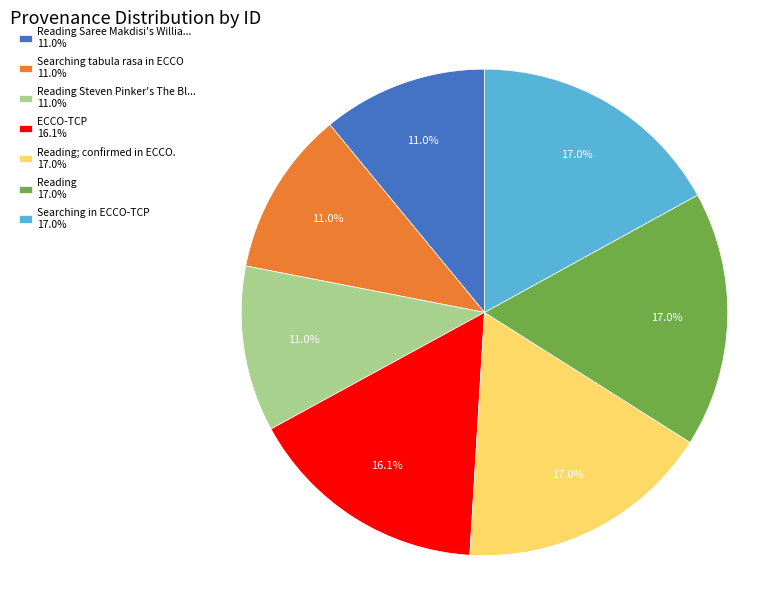

What is the total percentage of Reading; confirmed in ECCO. 17.0% and Reading Steven Pinker's The Bl... 11.0%?

28.0%